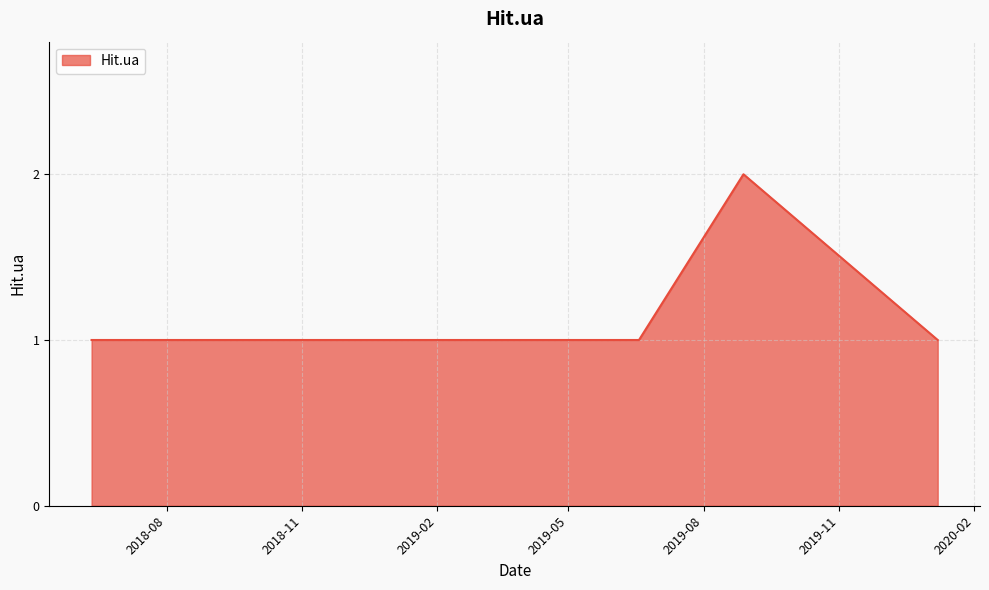

How many values are between 1 and 2?

17